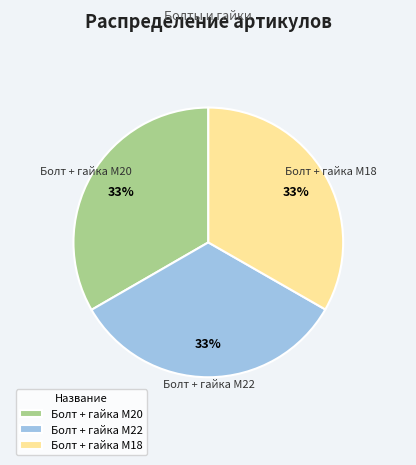

Is Болт + гайка M18 the majority of the pie?

No